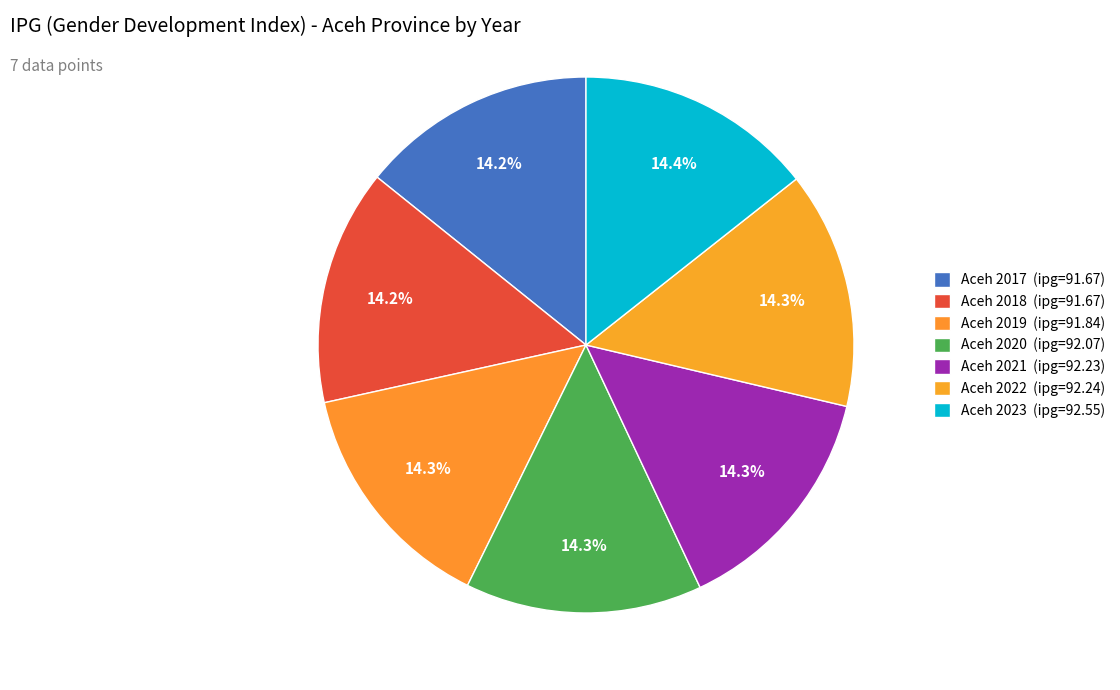

Is there any slice that represents more than half of the pie?

No